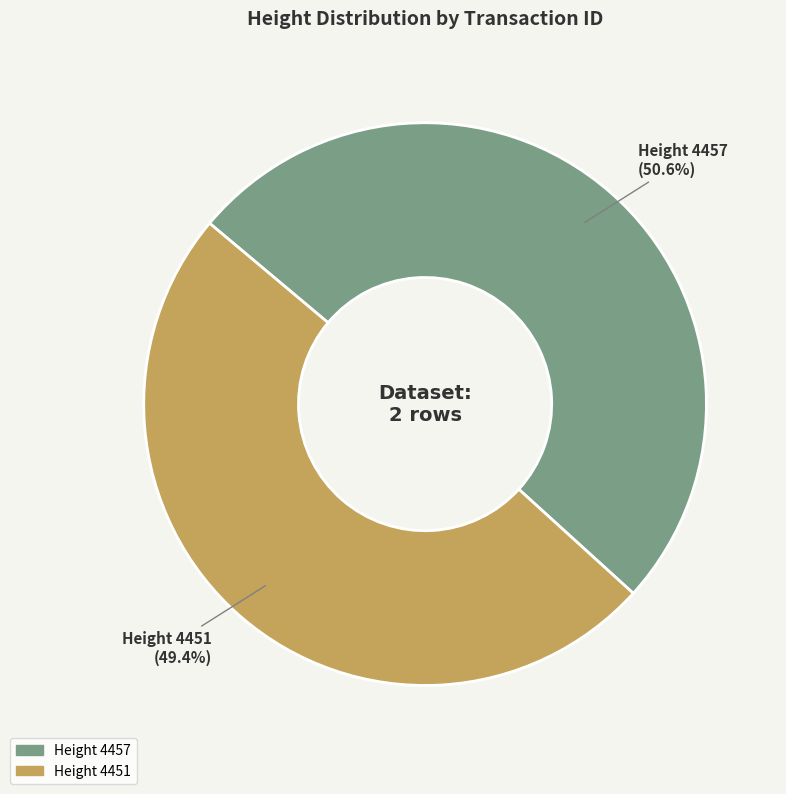

Does any single category account for the majority?

Yes